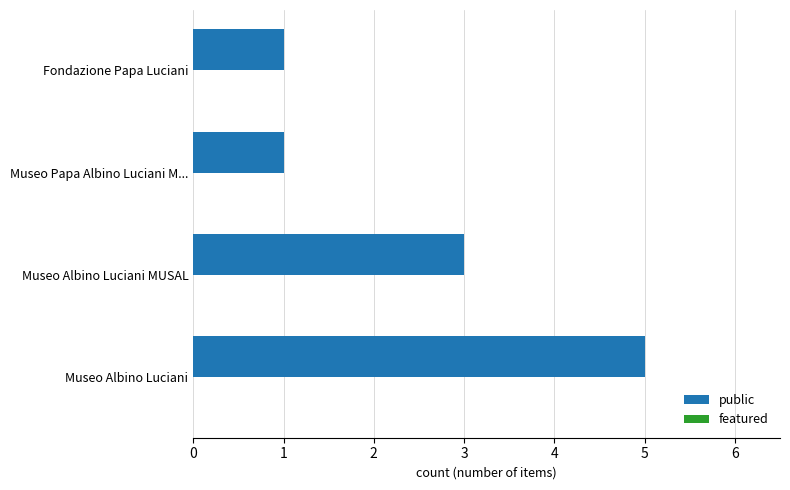

Read the value at Museo Albino Luciani MUSAL.

3